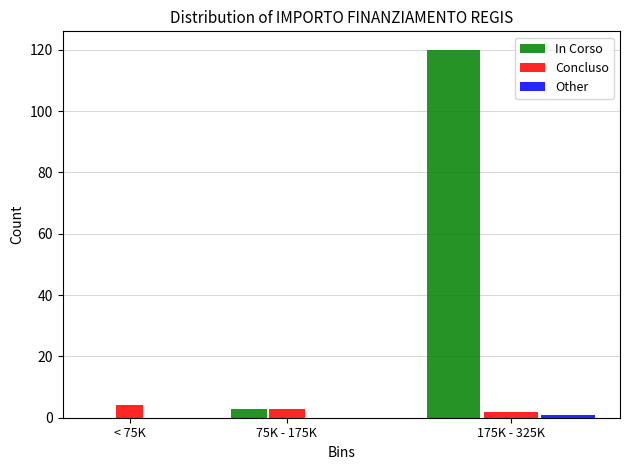

What is the sum of all Concluso values?

9